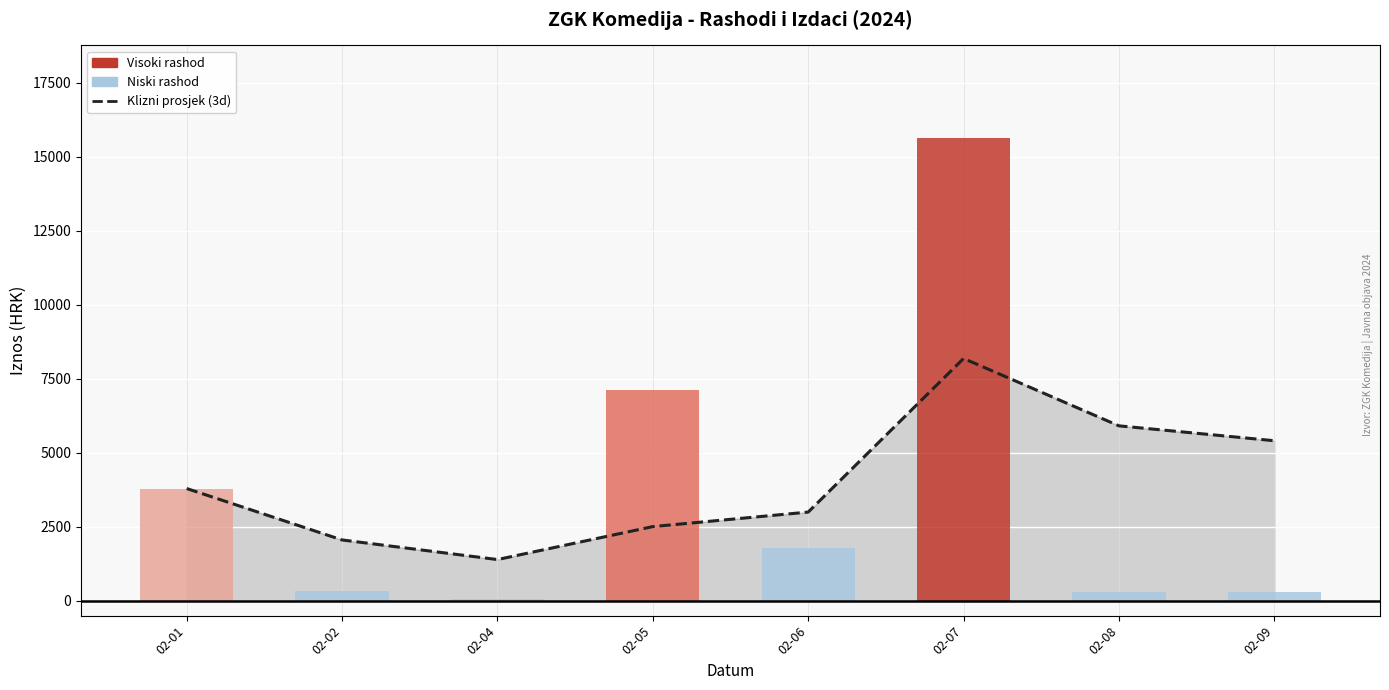

Reading right to left, transcribe all the data shown in this chart.

5409.2	5912.2	8188.1	2998.9	2508.1	1394.5	2056.9	3794.8